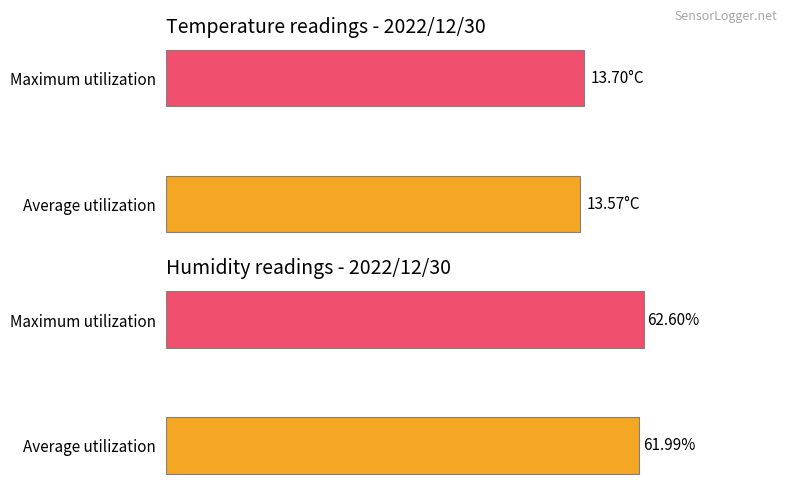

The value of Avg Humidity at 00:35 is 34.8. True or false?

False